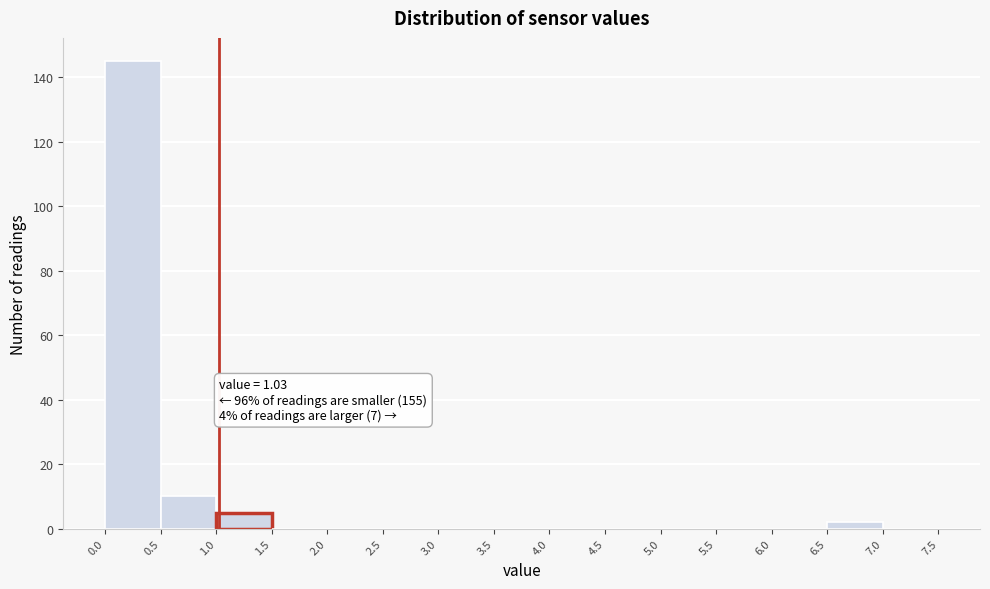

Over which range of the x-axis is the bar tallest?

0.0 to 0.5